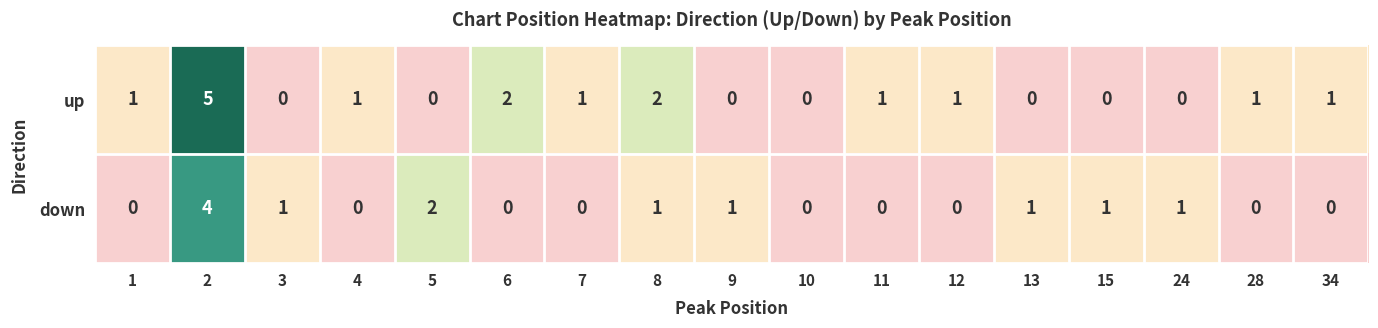

What is the sum of all down values?

12